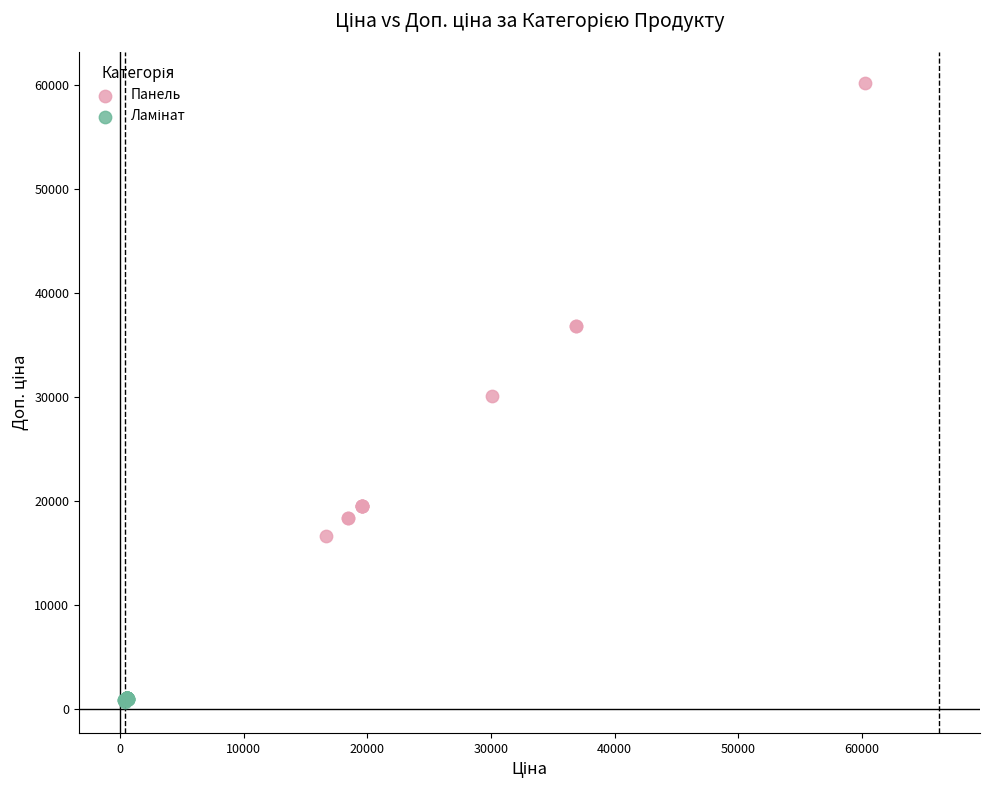

Which series has the largest Y range (max minus min)?

Панель